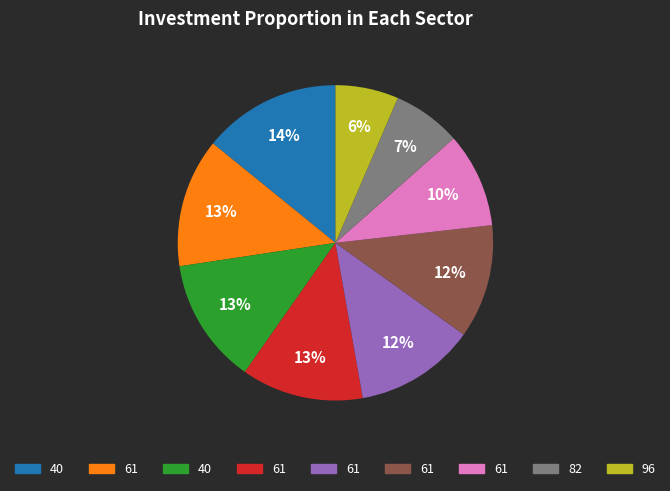

How many slices are in this pie chart?

9